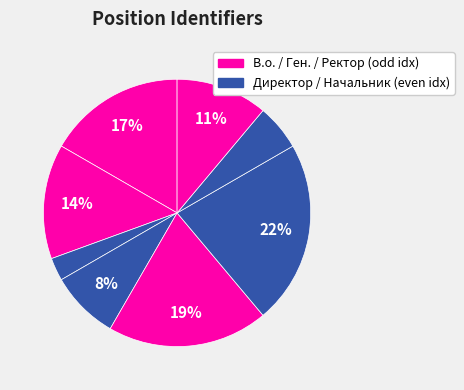

How many slices are in this pie chart?

8